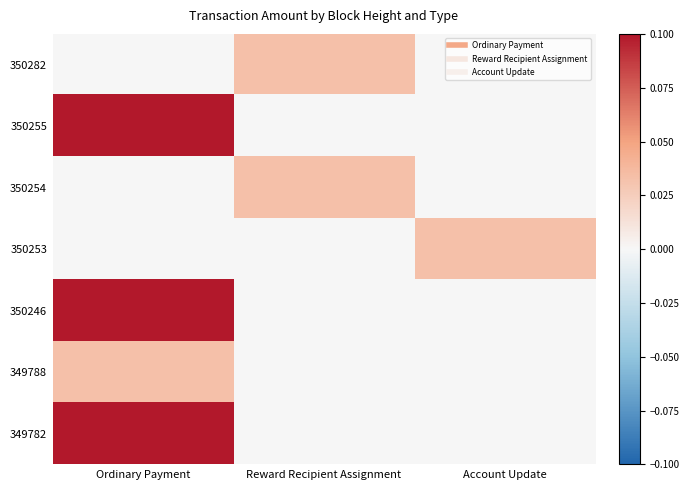

What is the spread (max minus min) of values at Ordinary Payment?

0.1